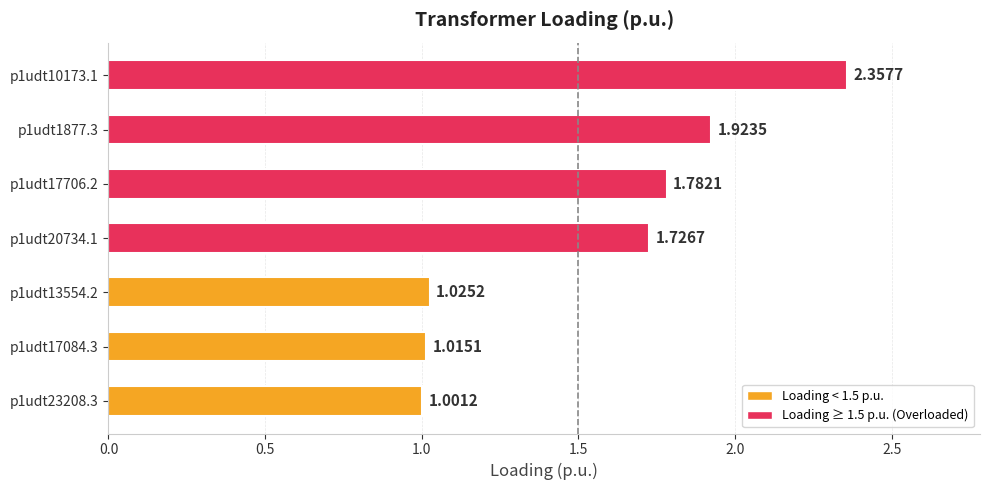

Is it true that the value at p1udt13554.2 is 1.4?

False